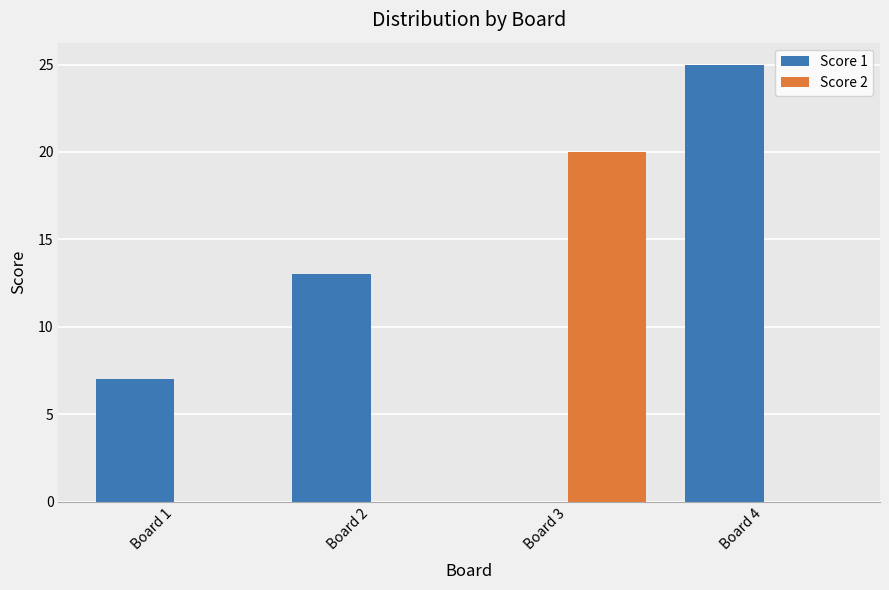

Read the Score 1 value at Board 4, to the nearest 5.

25